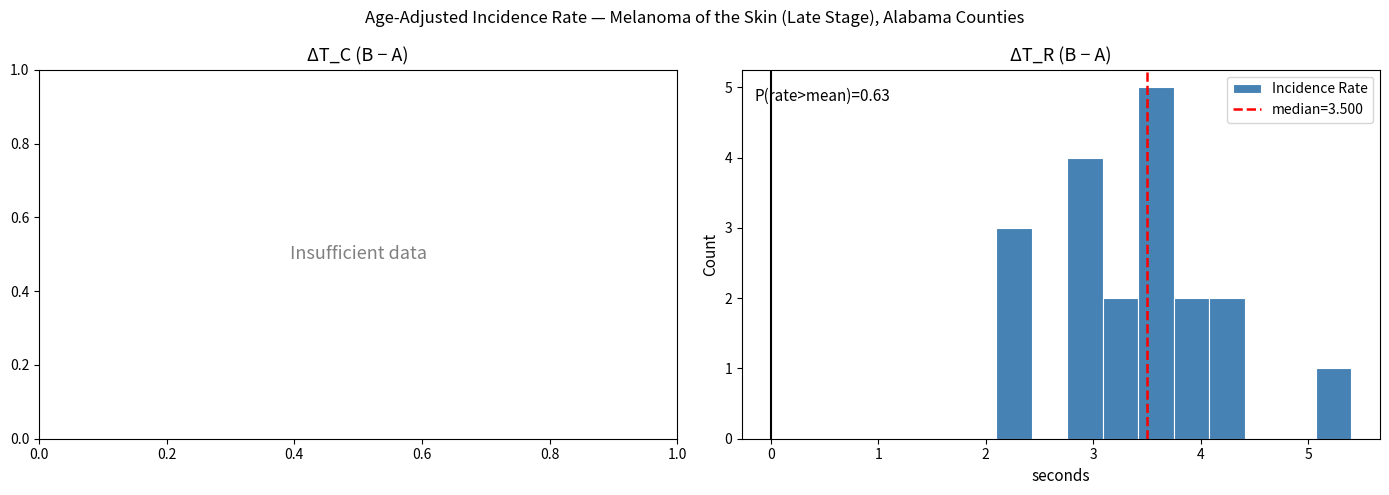

Around what value on the x-axis is the tallest bar? Give the approximate position of its centre, as read against the axis.

3.6